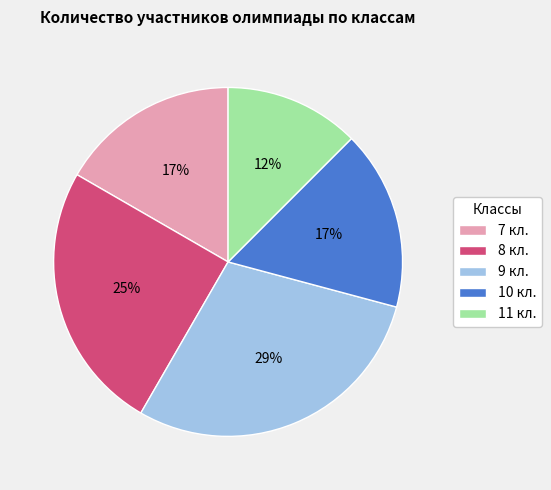

The 9 кл. slice represents 20% of the pie. True or false?

False